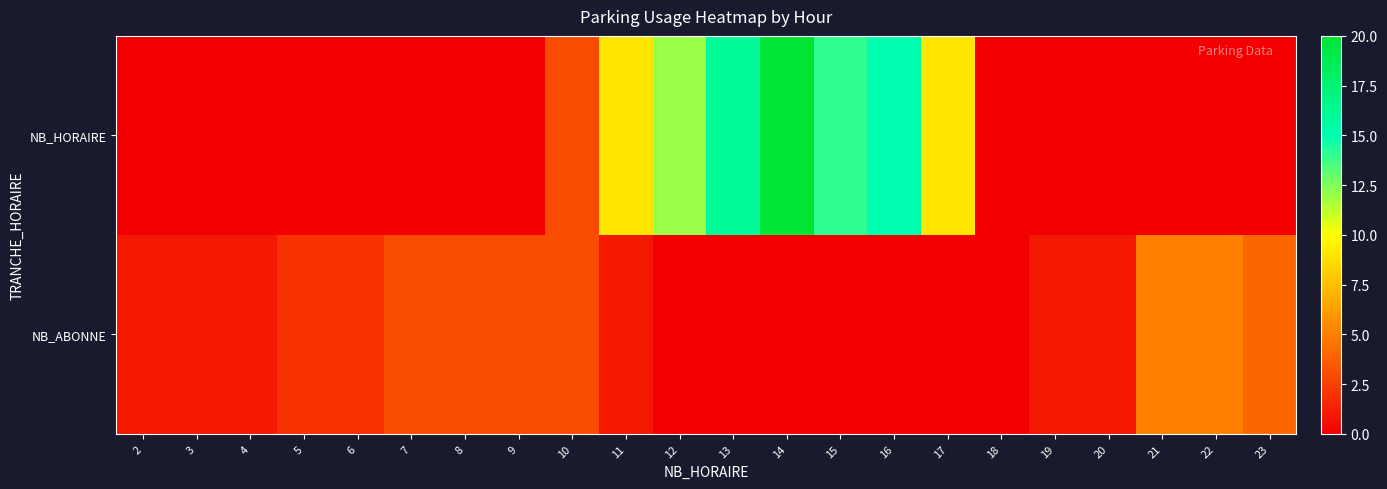

Reading left to right, extract all data points from this chart.

NB_HORAIRE: 2=0	3=0	4=0	5=0	6=0	7=0	8=0	9=0	10=3	11=9	12=12	13=16	14=20	15=14	16=15	17=9	18=0	19=0	20=0	21=0	22=0	23=0
NB_ABONNE: 2=1	3=1	4=1	5=2	6=2	7=3	8=3	9=3	10=3	11=1	12=0	13=0	14=0	15=0	16=0	17=0	18=0	19=1	20=1	21=5	22=5	23=4